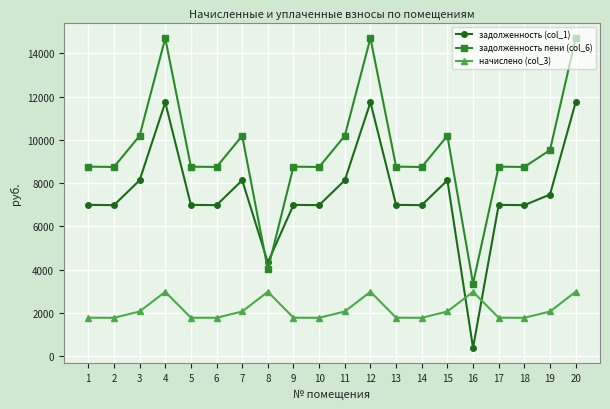

Where does the задолженность пени (col_6) series first go above 8757?

1